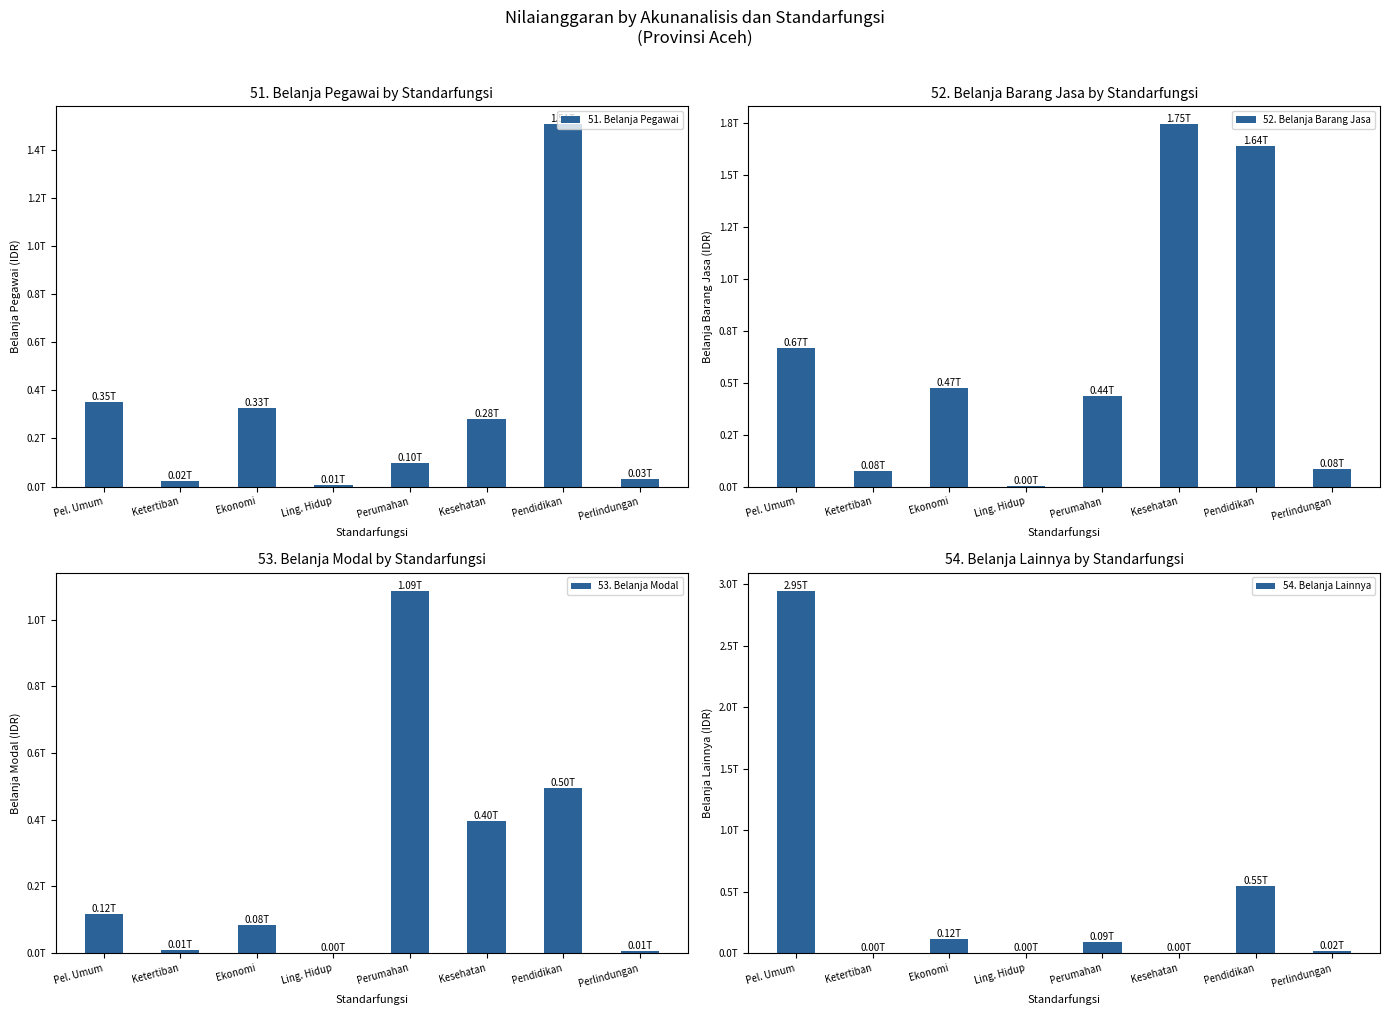

Which category has the highest value across all series?

Pel. Umum